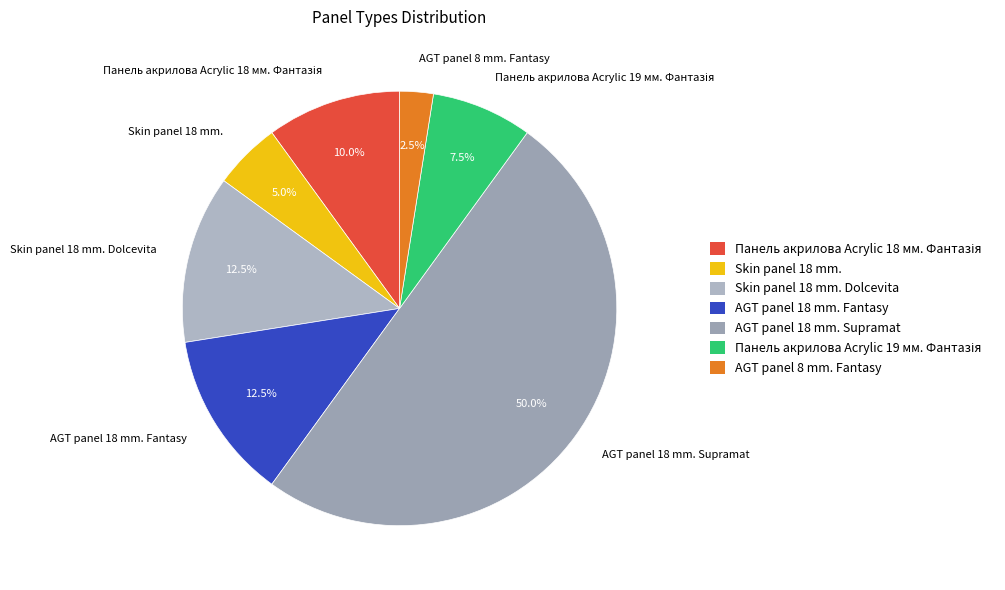

To the nearest percent, what is the average slice percentage?

14%